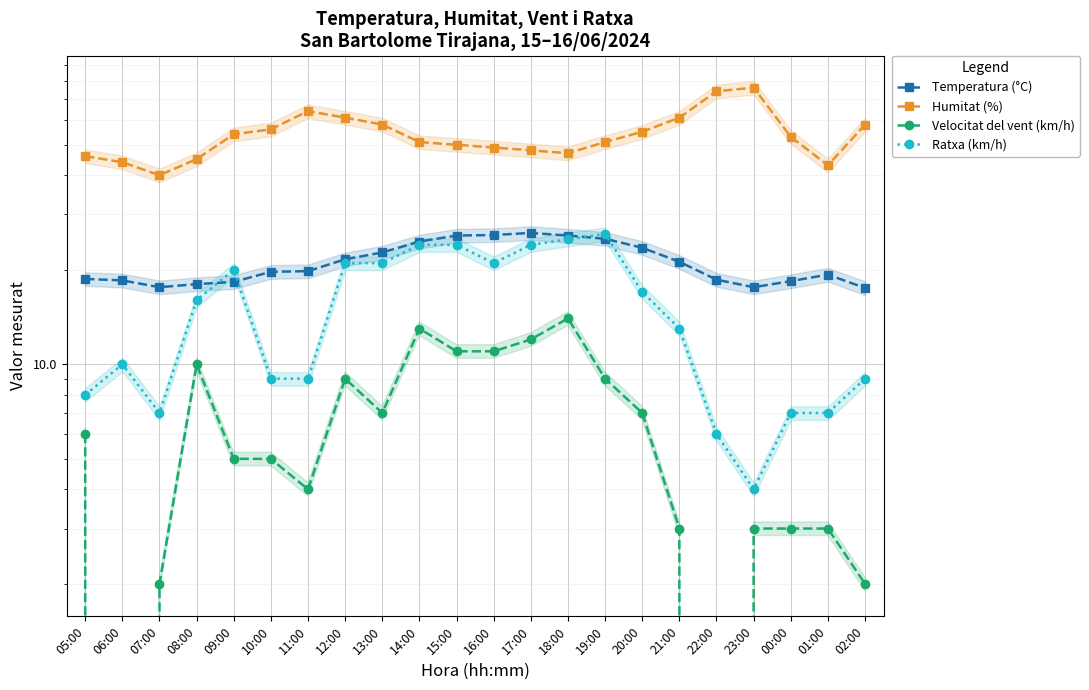

Reading left to right, what are all the values shown in this chart?

Temperatura (°C): 18.7	18.5	17.6	18.0	18.3	19.7	19.8	21.6	22.7	24.6	25.7	25.8	26.2	25.7	25.1	23.5	21.2	18.6	17.6	18.4	19.3	17.5
Humitat (%): 46.0	44.0	40.0	45.0	54.0	56.0	64.0	61.0	58.0	51.0	50.0	49.0	48.0	47.0	51.0	55.0	61.0	74.0	76.0	53.0	43.0	58.0
Velocitat del vent (km/h): 6.0	0.0	2.0	10.0	5.0	5.0	4.0	9.0	7.0	13.0	11.0	11.0	12.0	14.0	9.0	7.0	3.0	0.0	3.0	3.0	3.0	2.0
Ratxa (km/h): 8.0	10.0	7.0	16.0	20.0	9.0	9.0	21.0	21.0	24.0	24.0	21.0	24.0	25.0	26.0	17.0	13.0	6.0	4.0	7.0	7.0	9.0